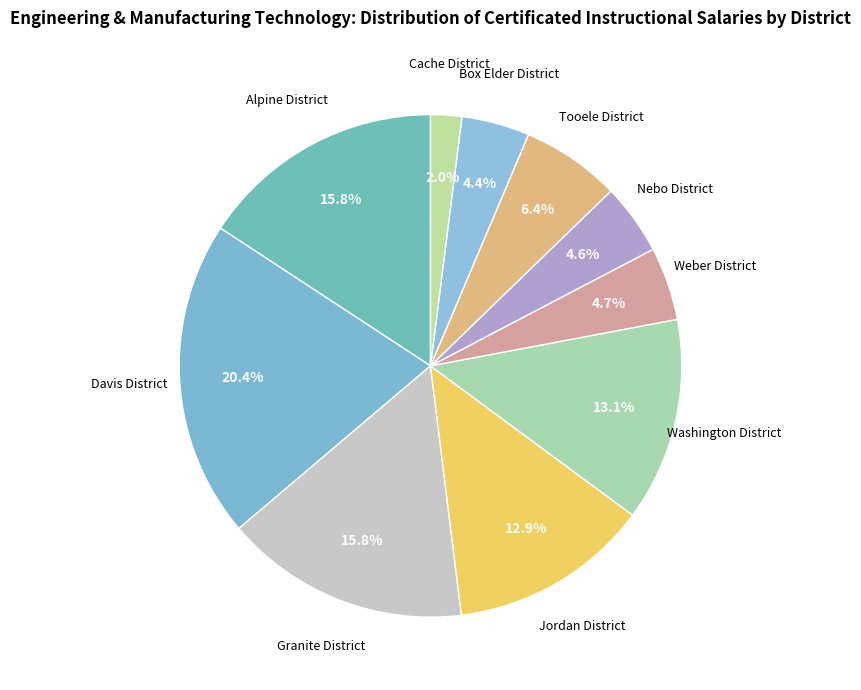

Which category has the biggest portion of the pie?

Davis District